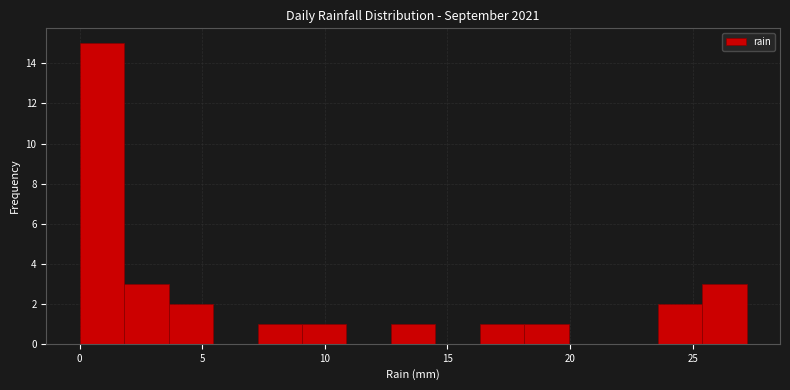

Read against the x-axis, roughly where is the centre of the tallest bar?

1.0